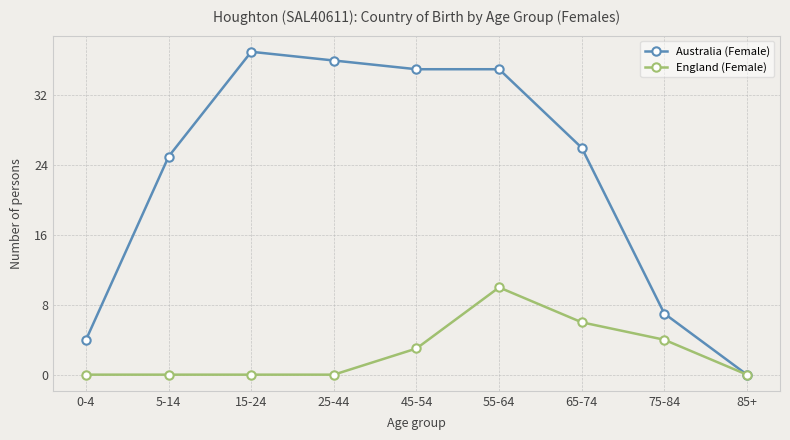

Does the chart display data point markers on the line(s)?

Yes